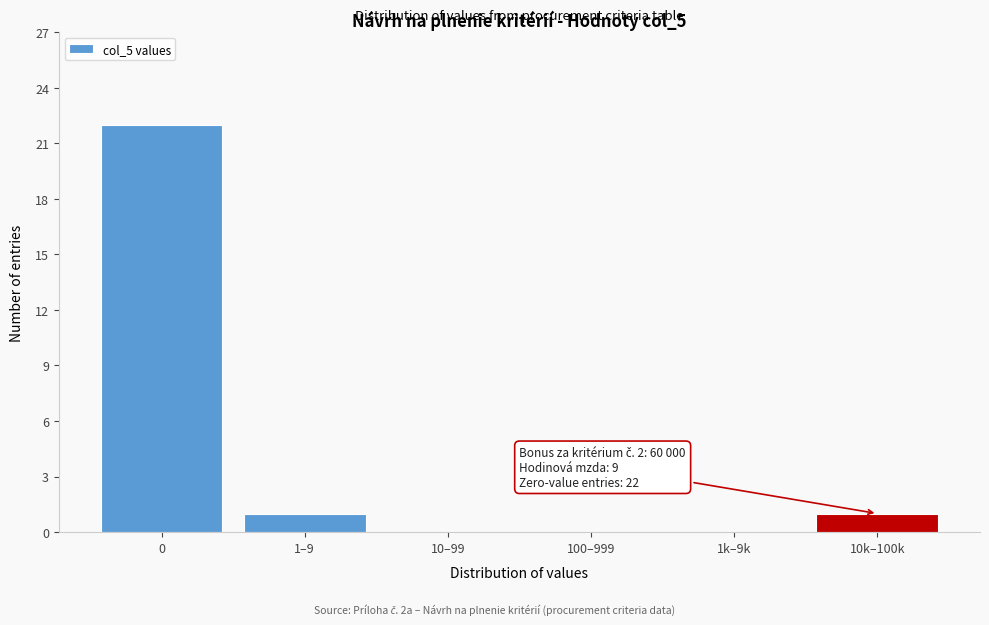

Reading right to left, extract all data points from this chart.

10k–100k=1	1k–9k=0	100–999=0	10–99=0	1–9=1	0=22